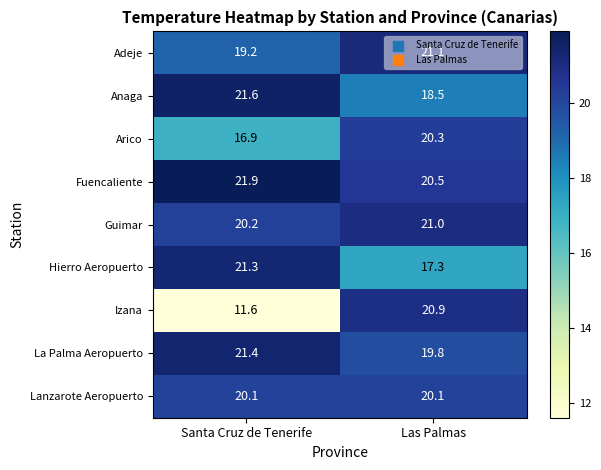

The value of Adeje at Las Palmas is 21.1. True or false?

True